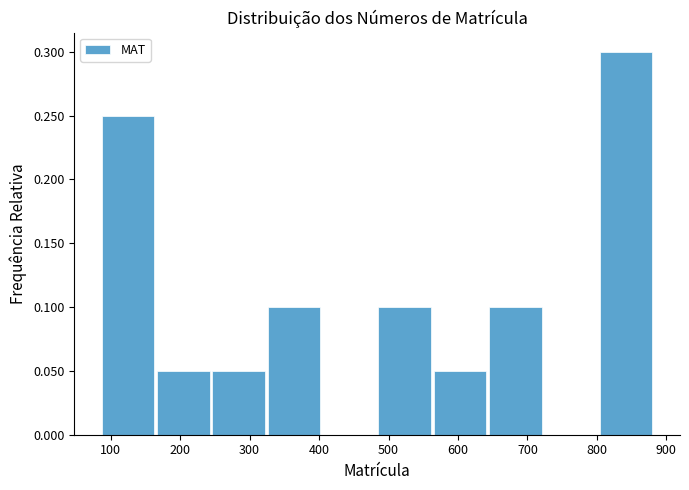

How tall is the bar that spans 170 to 250 on the x-axis? Neither the bar edges nor the heights are printed on the chart, so give them approximately, as read against the axes.

0.05